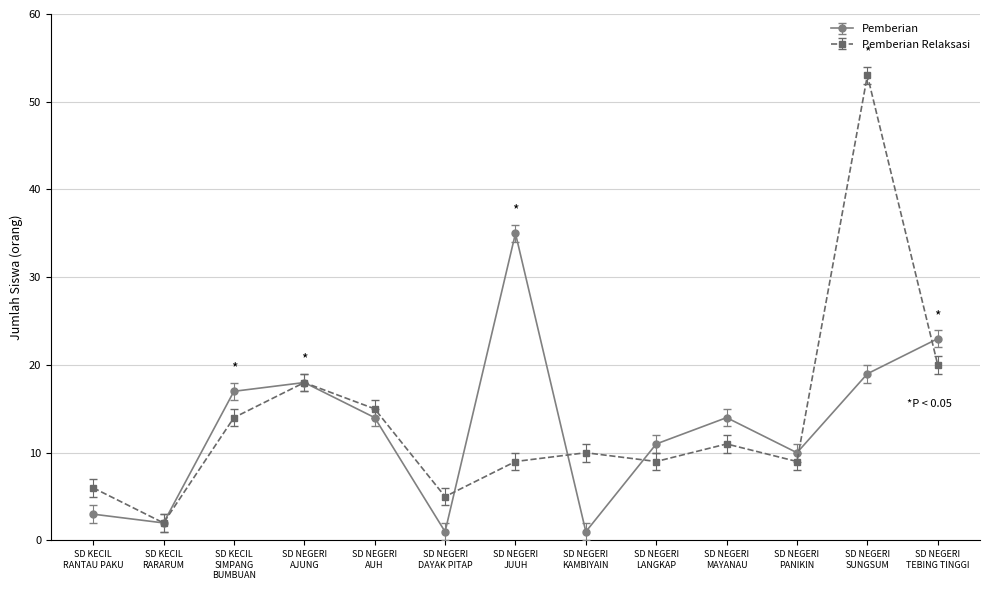

Reading left to right, transcribe all the data shown in this chart.

Pemberian: 3	2	17	18	14	1	35	1	11	14	10	19	23
Pemberian Relaksasi: 6	2	14	18	15	5	9	10	9	11	9	53	20